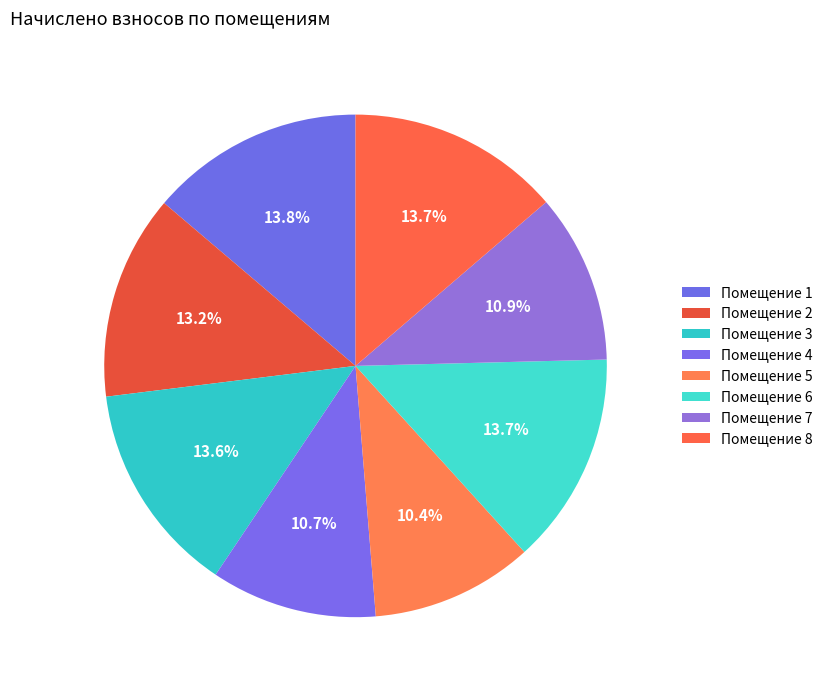

How many segments does this pie chart have?

8